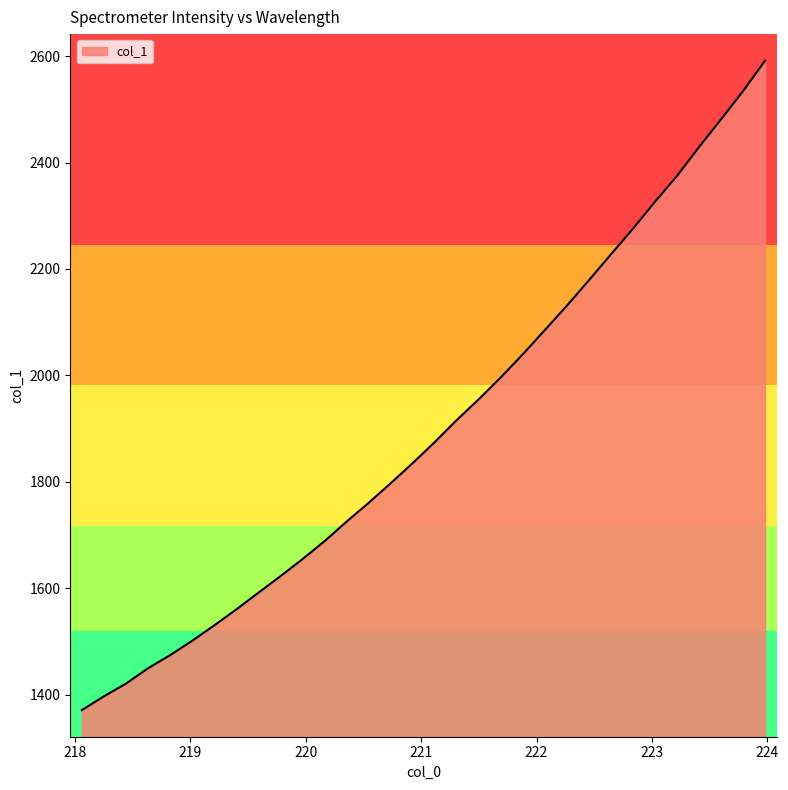

Reading left to right, transcribe all the data shown in this chart.

218.0596=1371.5	218.2508=1397.4	218.442=1421.2	218.6332=1450.0	218.8244=1474.6	219.0156=1501.6	219.2067=1530.6	219.3979=1560.5	219.589=1591.8	219.7801=1622.8	219.9712=1655.0	220.1623=1688.6	220.3533=1725.3	220.5444=1760.6	220.7354=1797.4	220.9264=1835.3	221.1174=1874.7	221.3083=1916.2	221.4993=1955.3	221.6902=1996.3	221.8812=2039.8	222.0721=2085.3	222.263=2131.0	222.4538=2178.8	222.6447=2227.4	222.8355=2275.5	223.0264=2326.3	223.2172=2374.8	223.408=2429.0	223.5987=2480.9	223.7895=2534.1	223.9802=2591.2